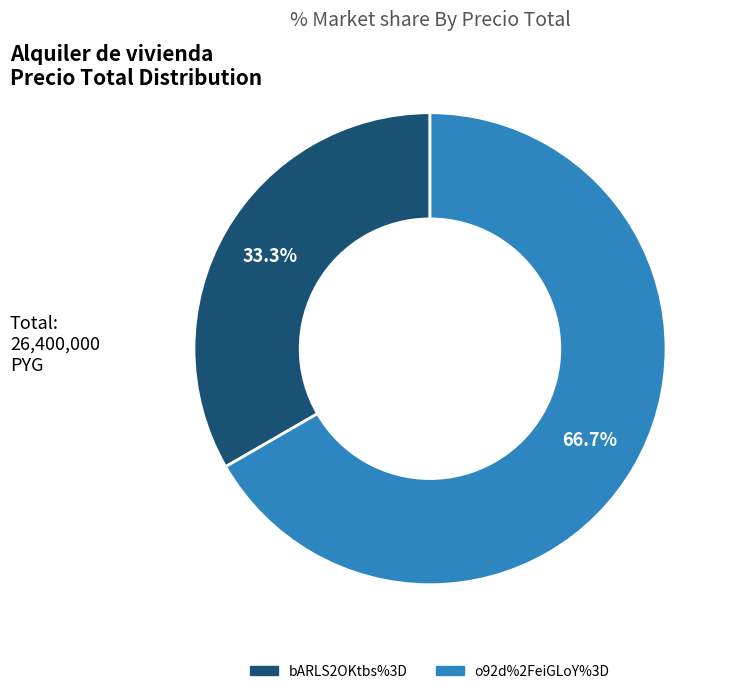

What is the largest slice in the pie chart?

o92d%2FeiGLoY%3D